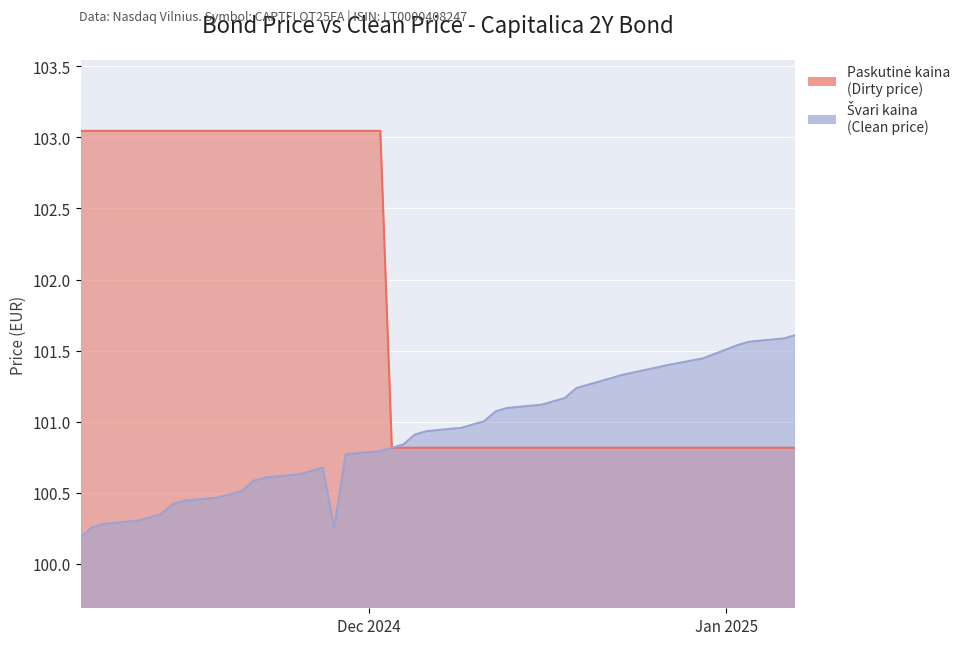

True or false: Paskutine kaina and Svari kaina intersect in this chart.

False